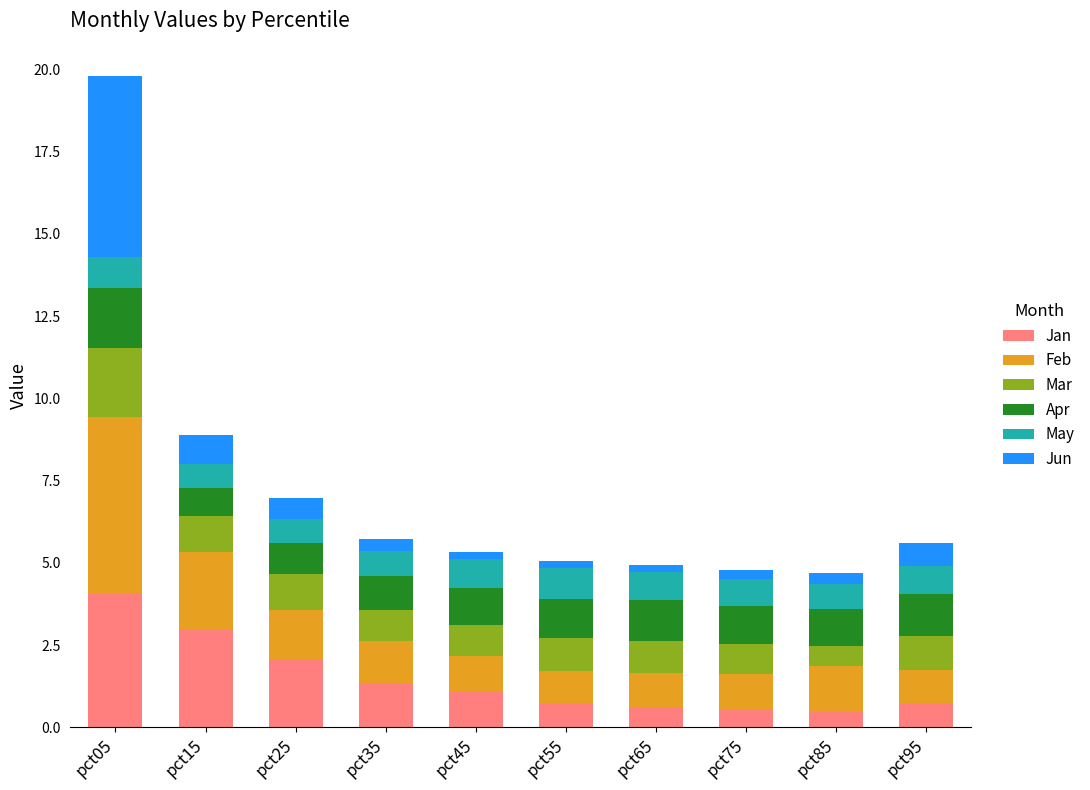

What is the total value across all series at pct05?

19.8